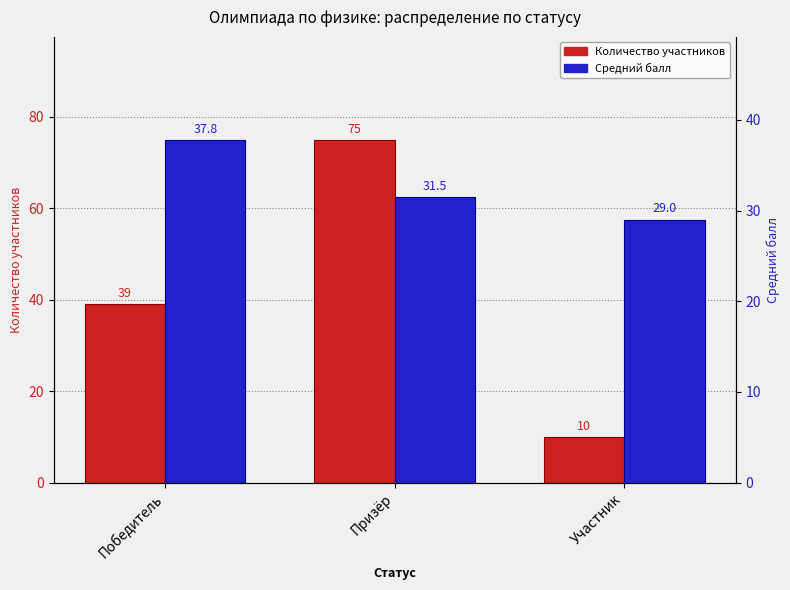

Which series has the largest total across all categories?

Количество участников